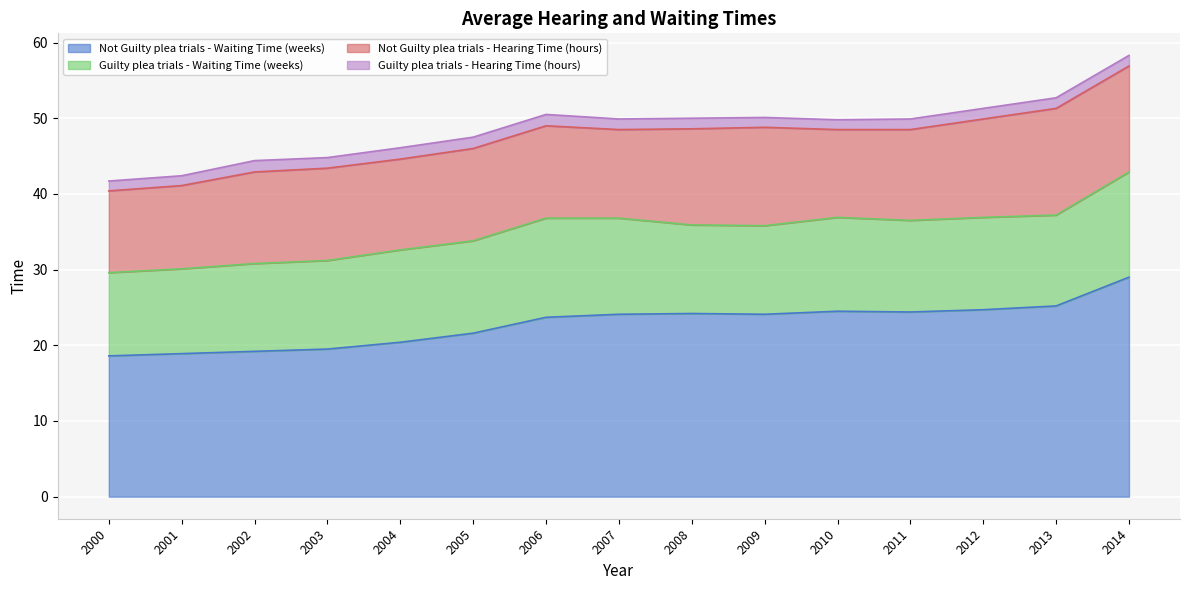

What is the value of the Guilty plea trials - Hearing Time (hours) point at the 4th from the left?

1.4